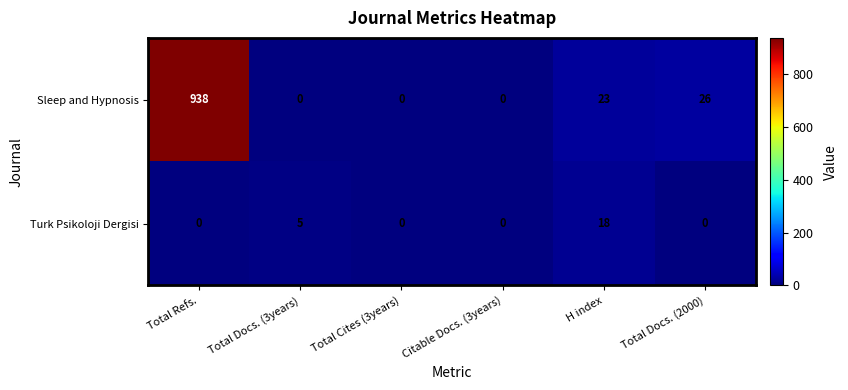

Reading right to left, transcribe all the data shown in this chart.

Sleep and Hypnosis: 26	23	0	0	0	938
Turk Psikoloji Dergisi: 0	18	0	0	5	0